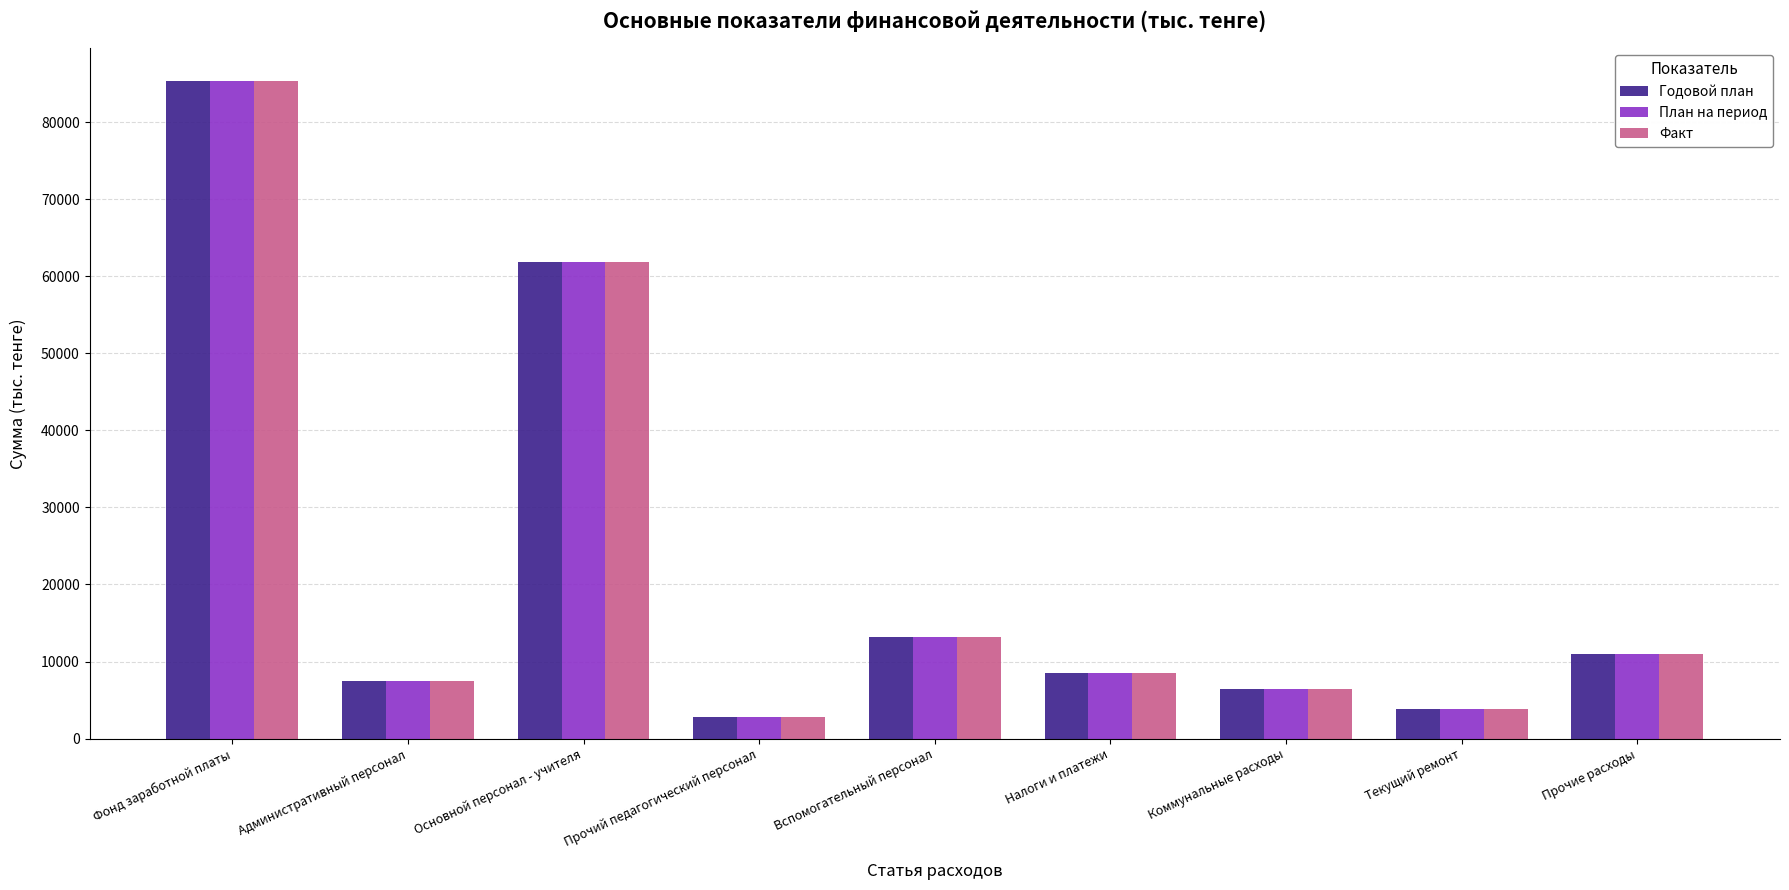

True or false: Годовой план has a value of 5909.4 at Вспомогательный персонал.

False